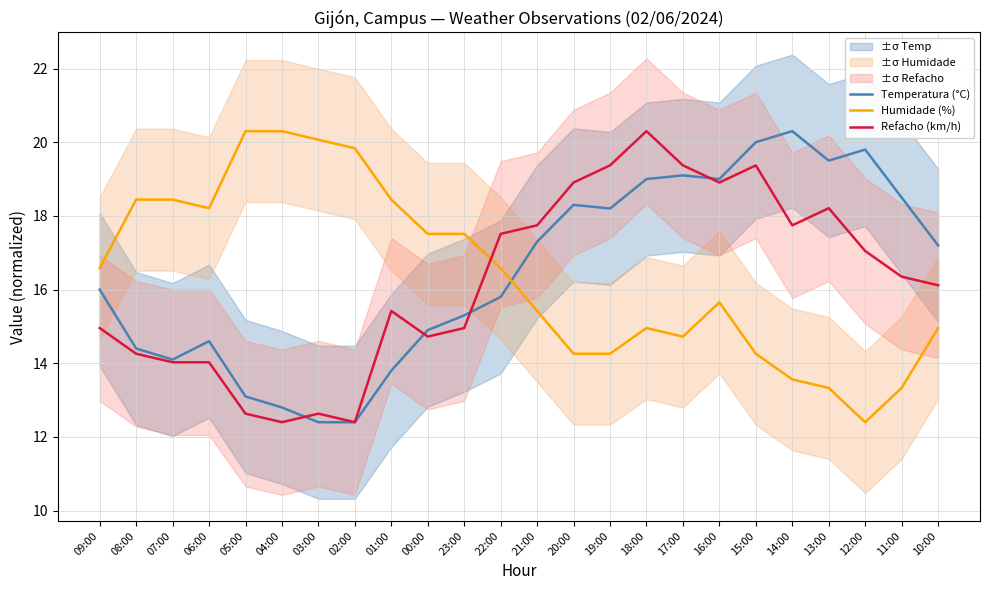

The value of Humidade (%) at 08:00 is 18.4. True or false?

True